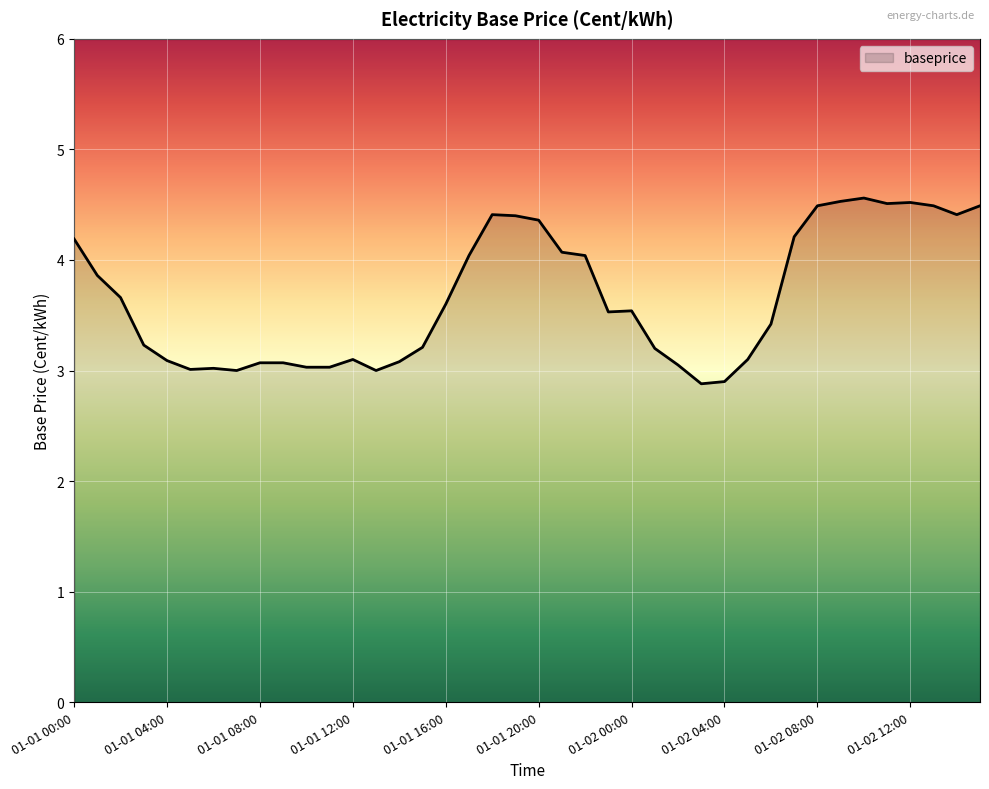

What is the difference between the maximum and minimum values?

1.7